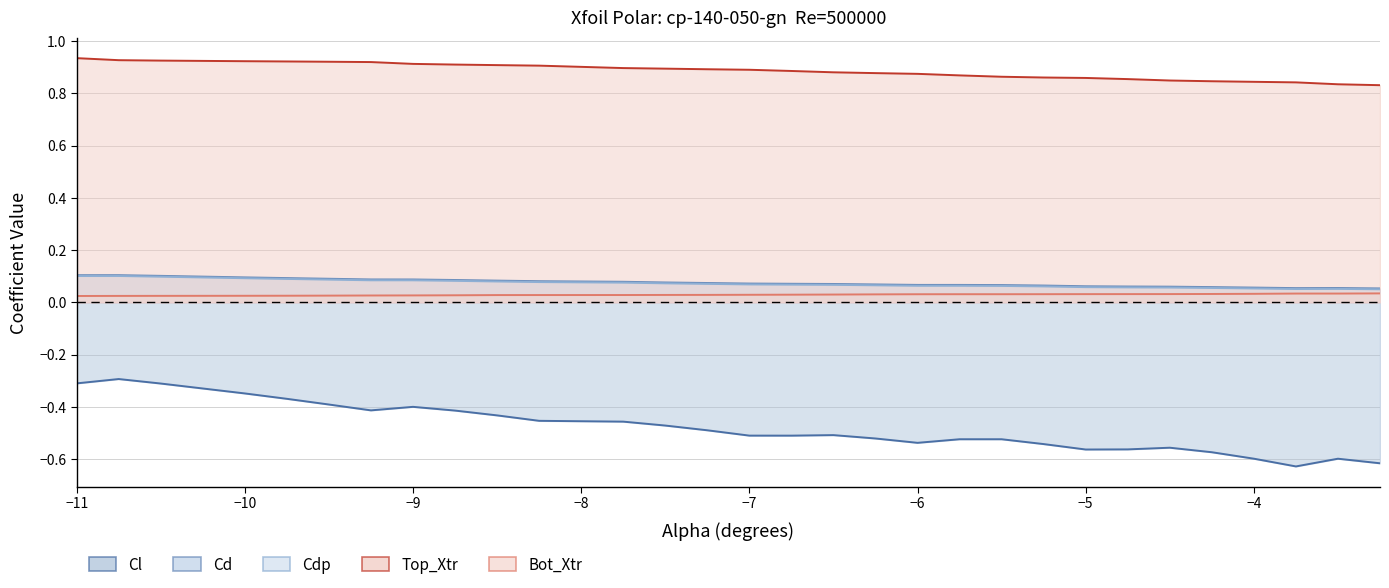

True or false: Cl and Cd cross at least once.

False